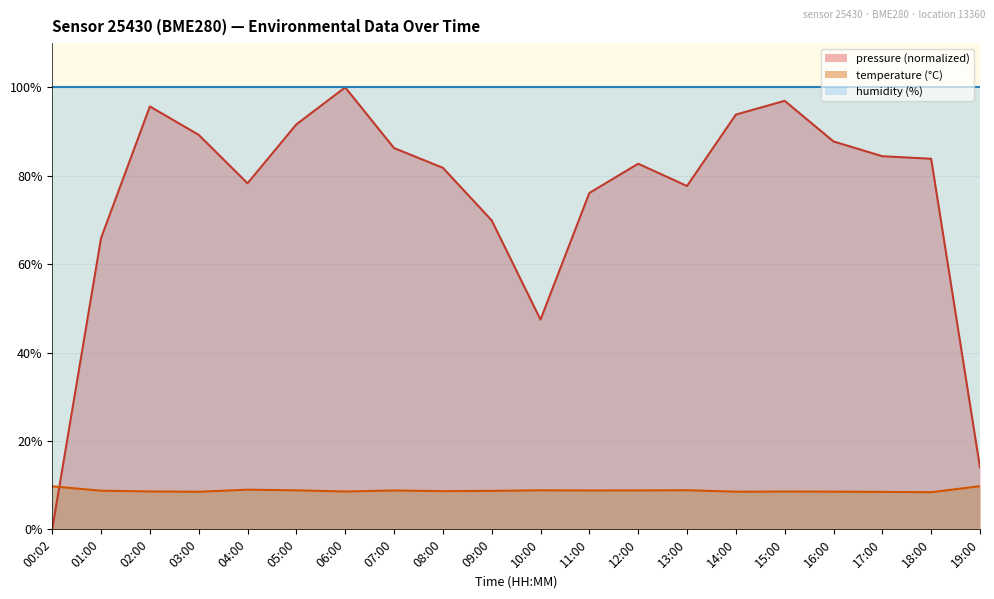

What is the maximum value for pressure (normalized)?

100.0